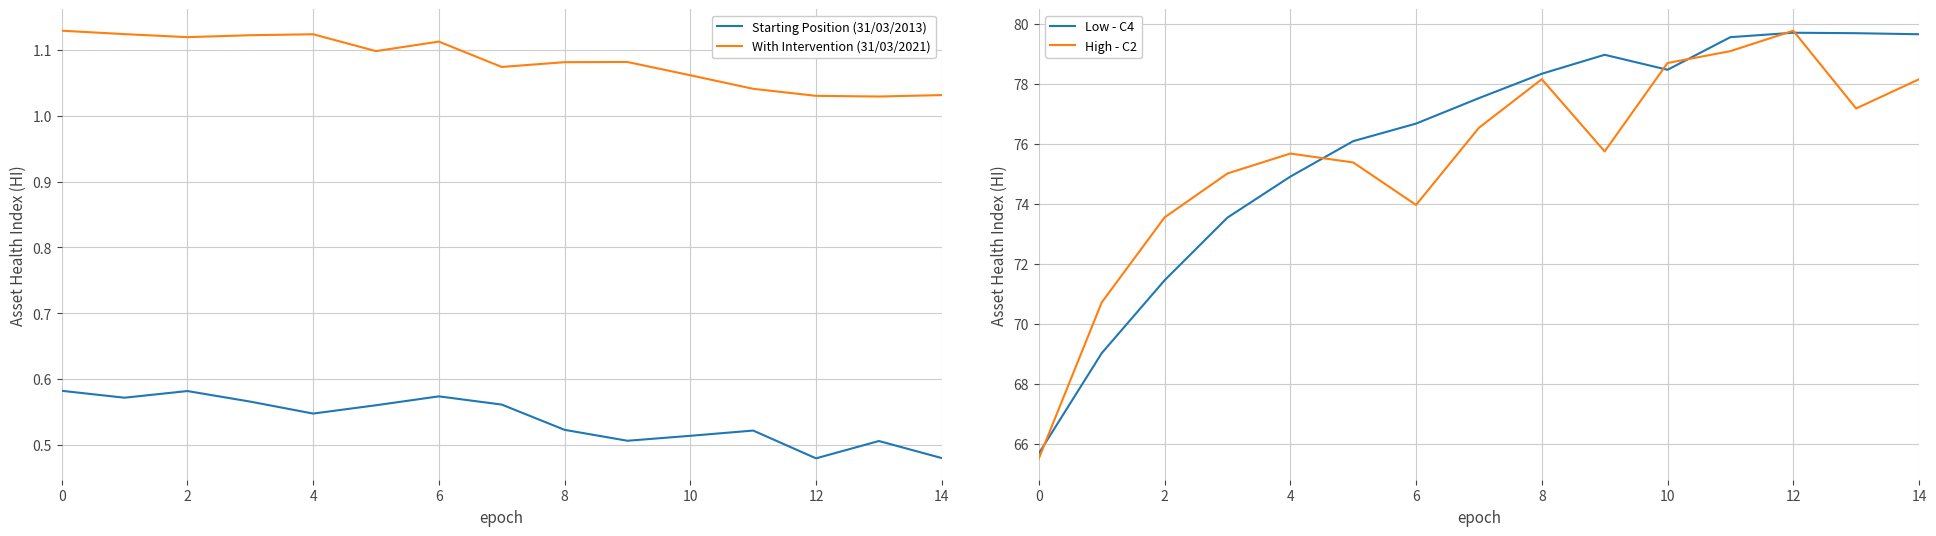

Count the number of categories in the chart.

15